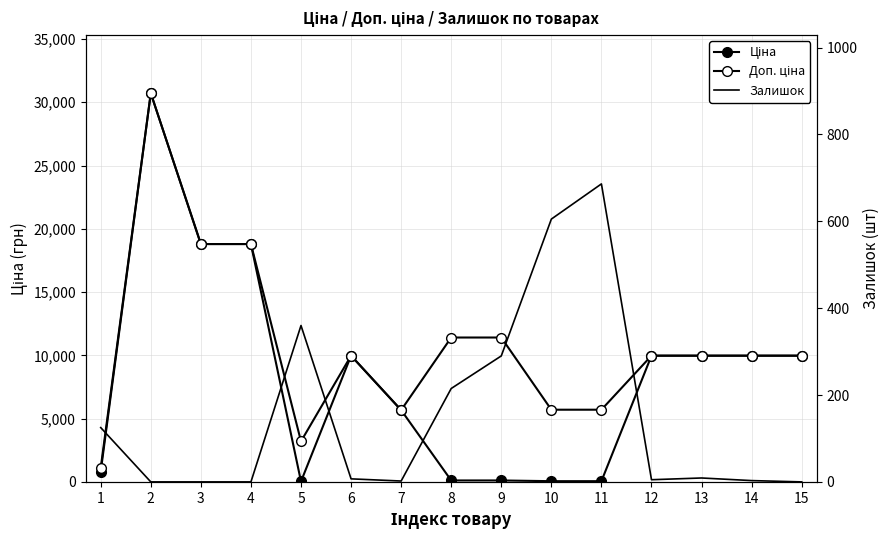

What is the difference between the maximum and minimum values in the Ціна series?

30685.1